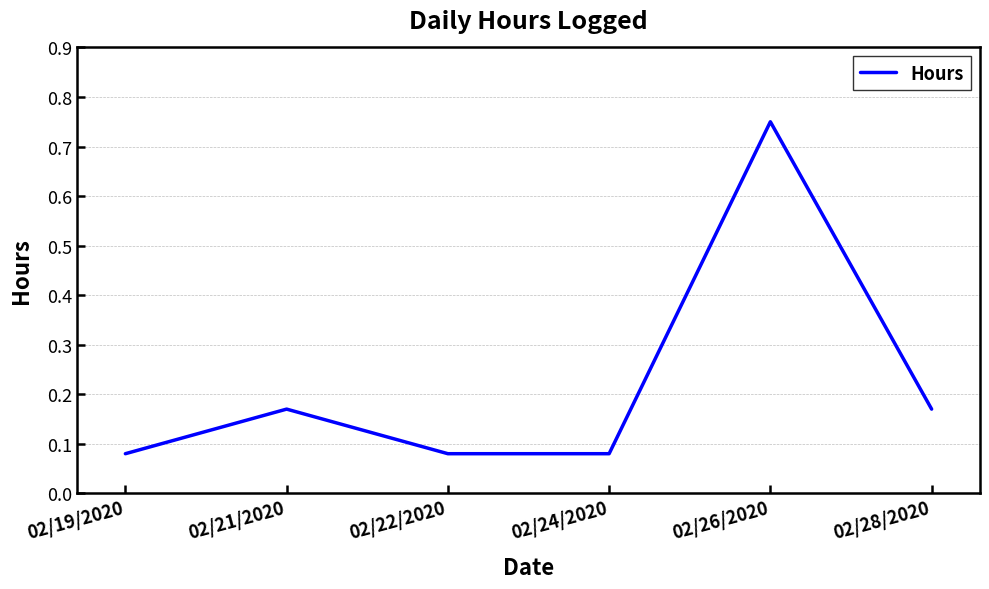

Is it true that the value at 02/26/2020 is 0.3?

False